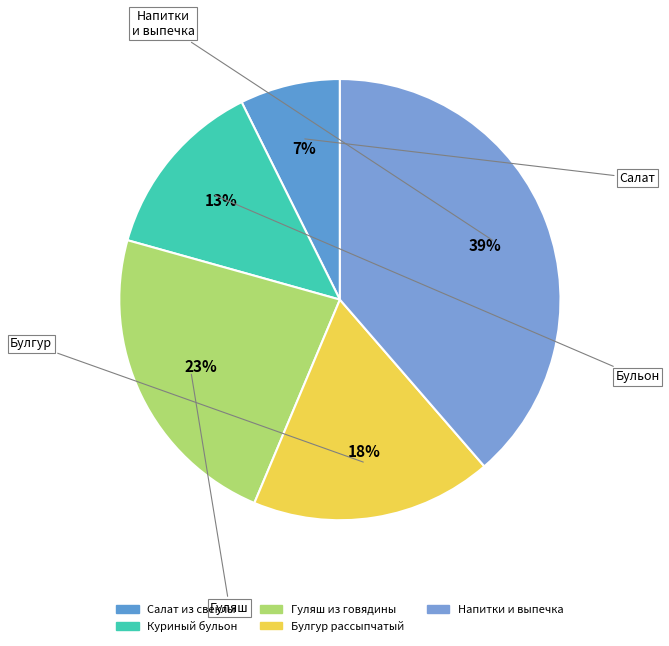

How many segments does this pie chart have?

5